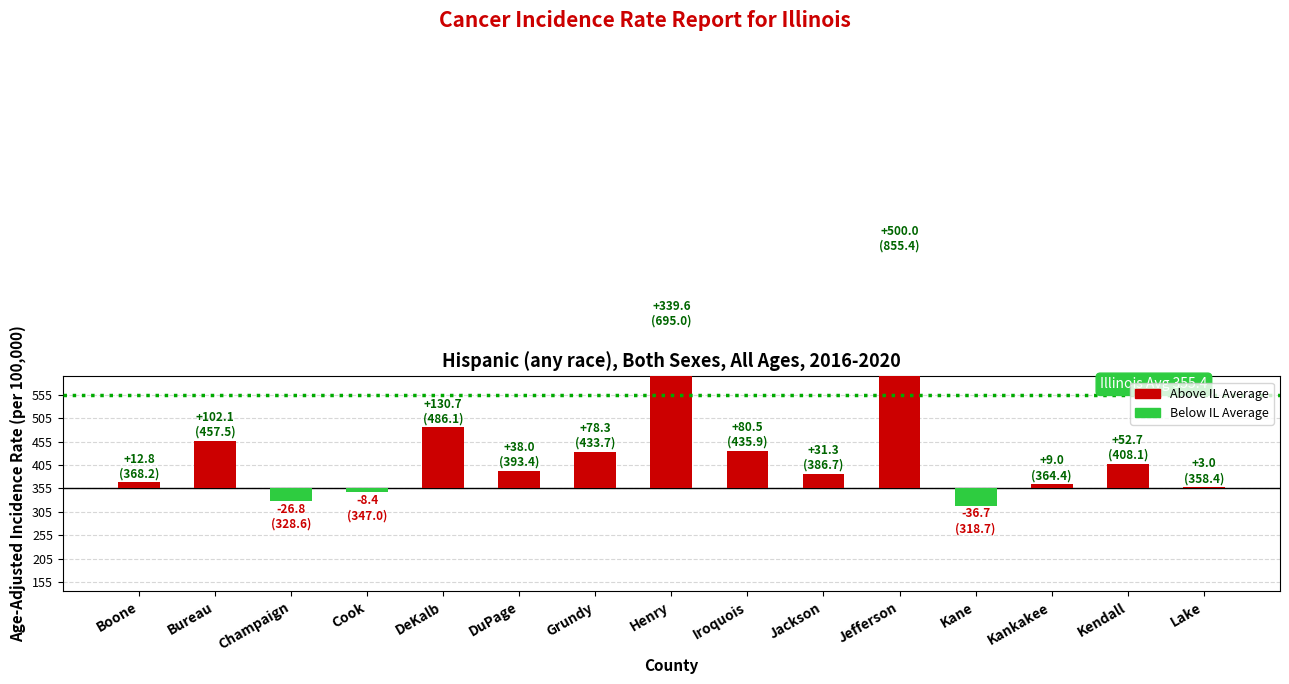

What is the difference between the values at Kane and DuPage?

74.7